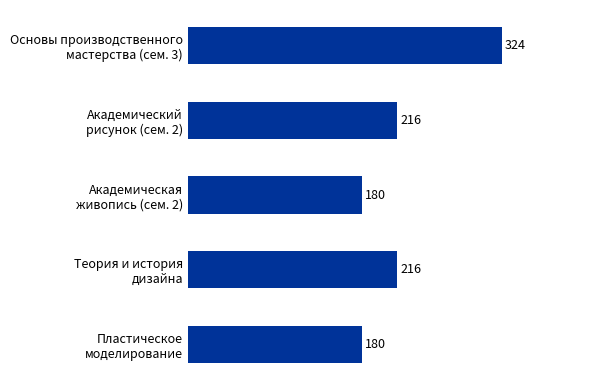

Reading top to bottom, what are all the values shown in this chart?

324	216	180	216	180